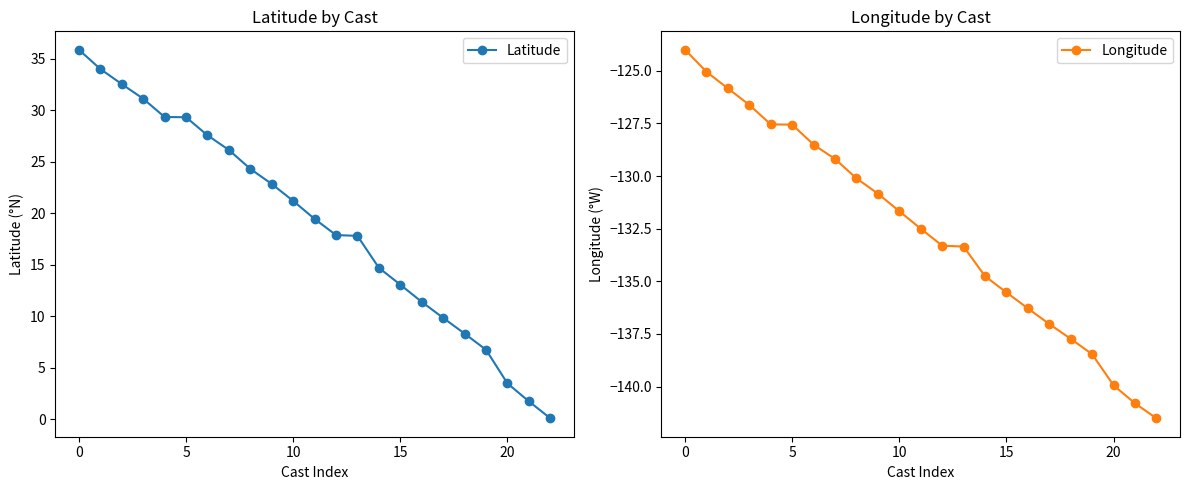

List the series in order of their overall mean, highest first.

Latitude, Longitude